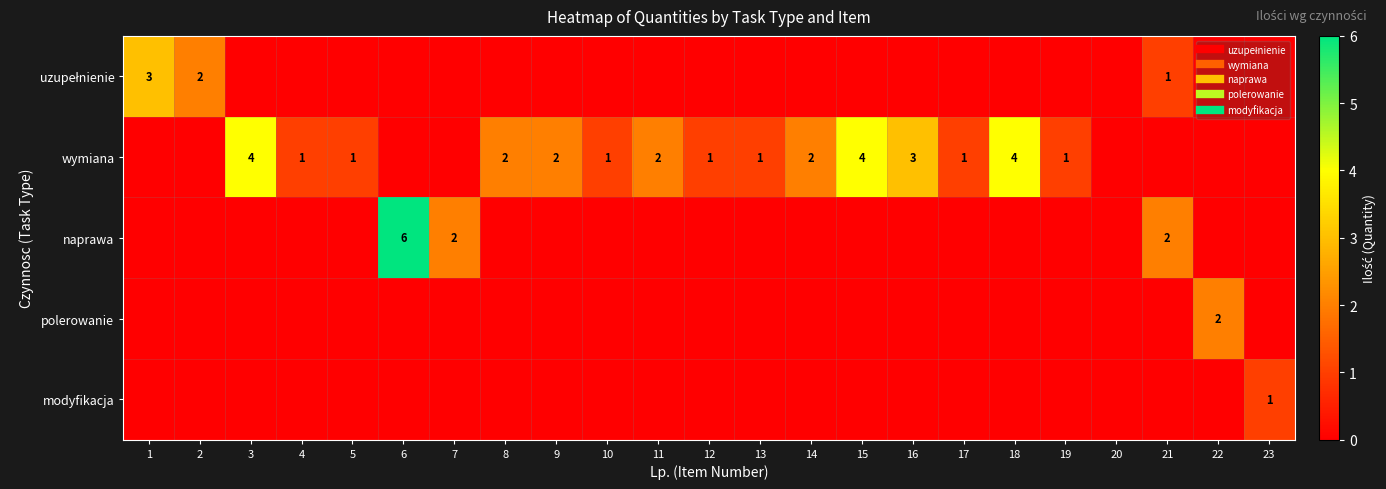

Between 2 and 10, which series saw the biggest shift?

uzupełnienie